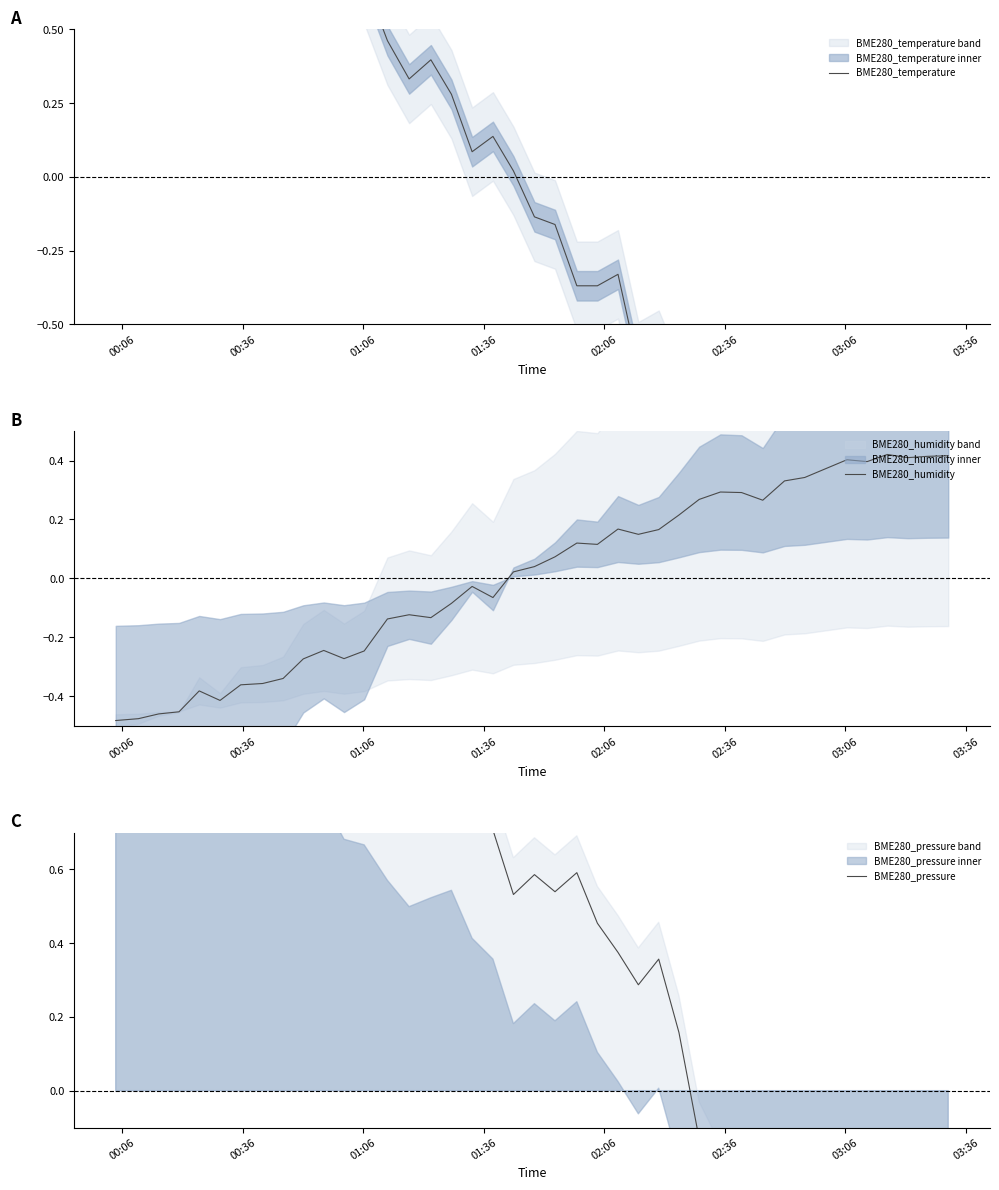

How many lines are shown in the chart?

3